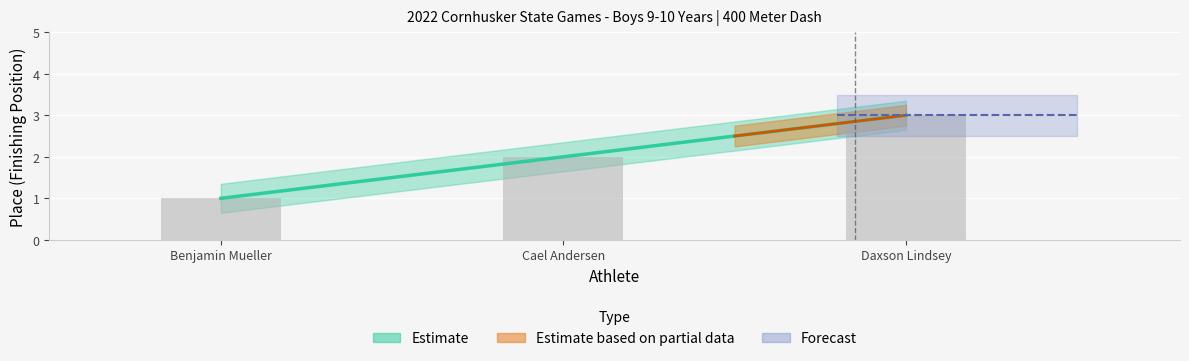

Reading left to right, what are all the values shown in this chart?

Benjamin Mueller=1	Cael Andersen=2	Daxson Lindsey=3